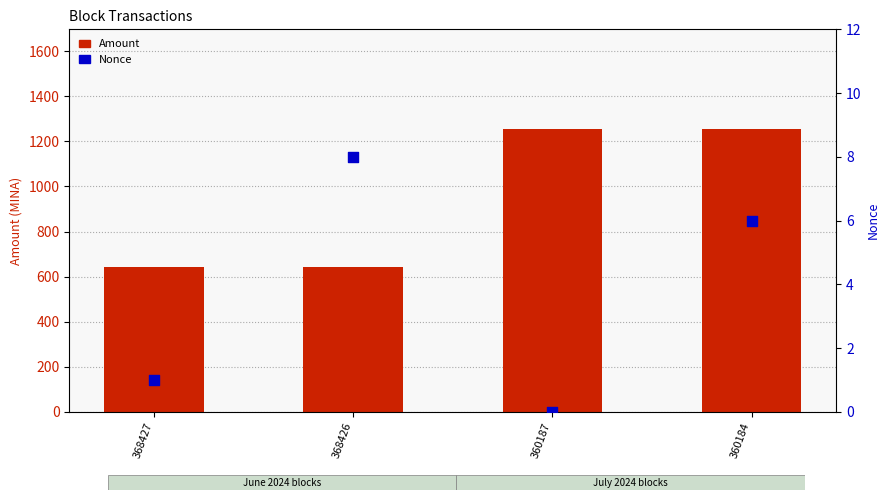

What is the total value across all series at 360184?

1262.9